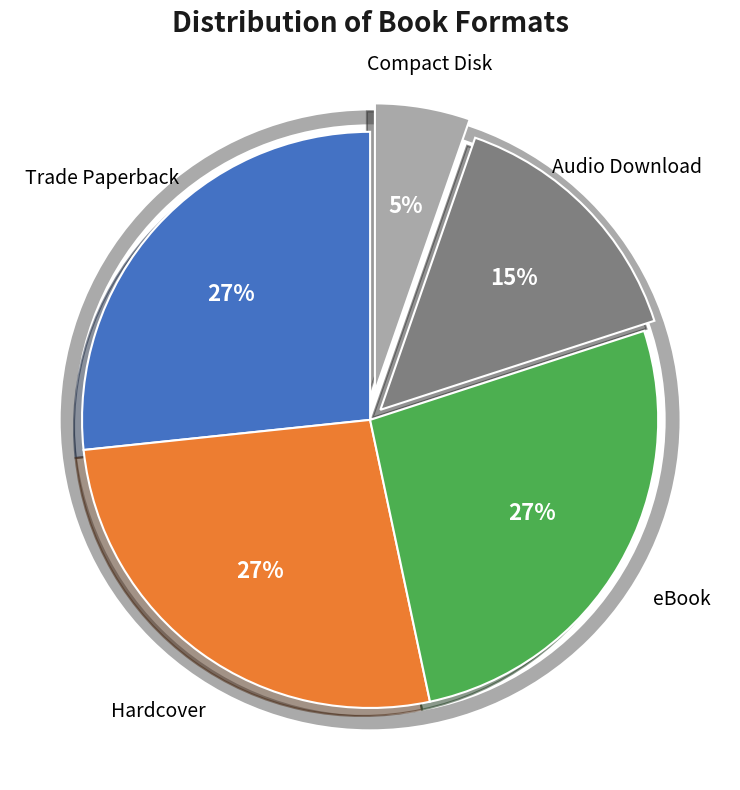

To the nearest percent, what is the average slice percentage?

20%